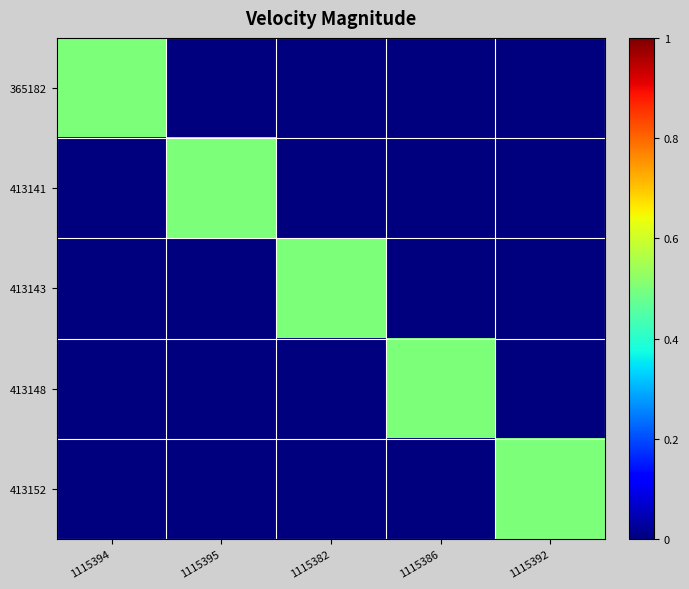

Reading right to left, list all the values displayed in this chart.

365182: 1115392=0.0	1115386=0.0	1115382=0.0	1115395=0.0	1115394=0.5
413141: 1115392=0.0	1115386=0.0	1115382=0.0	1115395=0.5	1115394=0.0
413143: 1115392=0.0	1115386=0.0	1115382=0.5	1115395=0.0	1115394=0.0
413148: 1115392=0.0	1115386=0.5	1115382=0.0	1115395=0.0	1115394=0.0
413152: 1115392=0.5	1115386=0.0	1115382=0.0	1115395=0.0	1115394=0.0